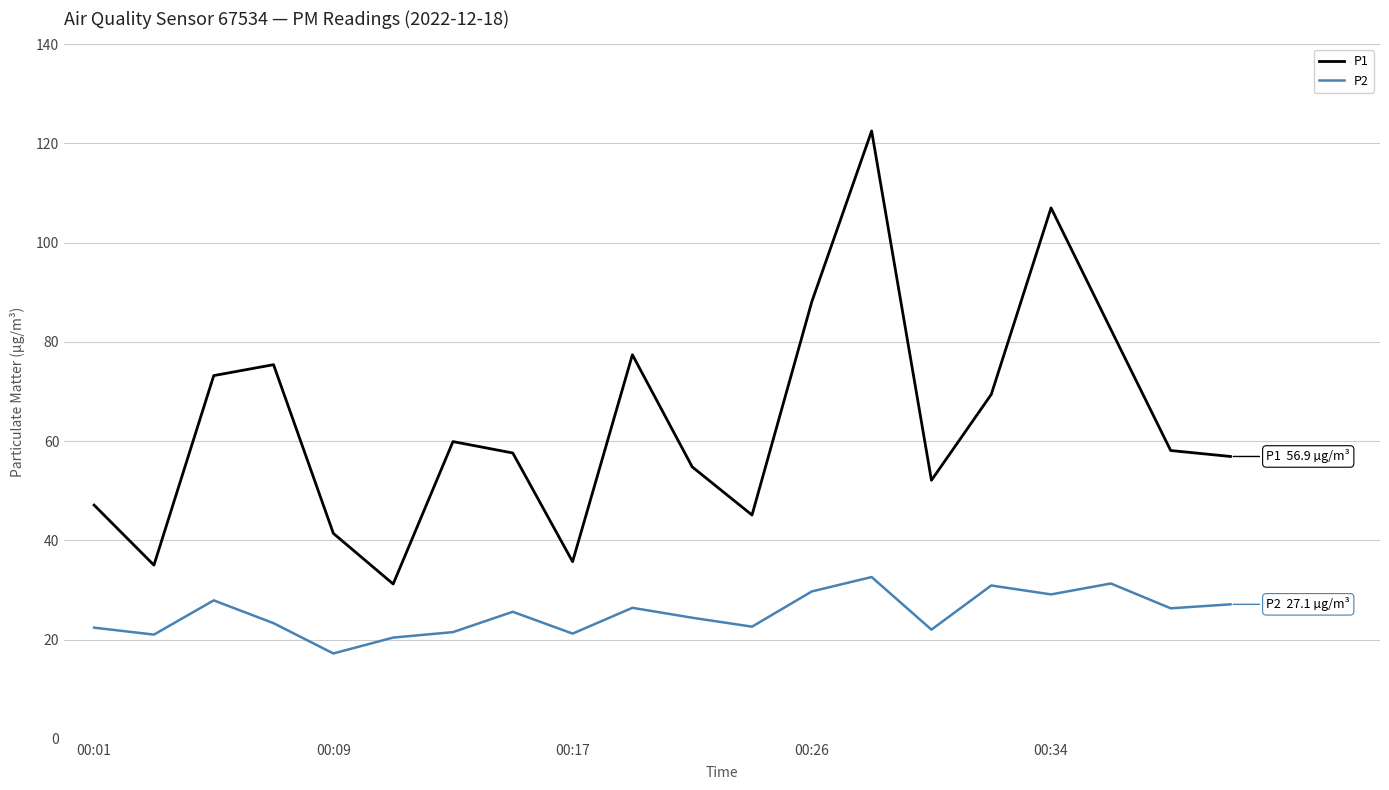

Which series has the widest spread of values?

P1